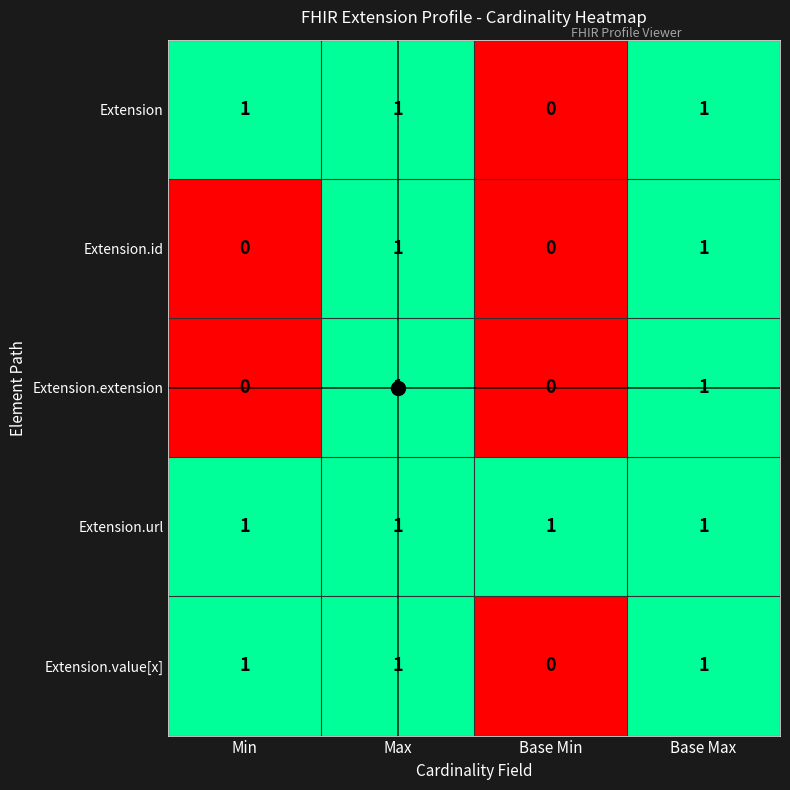

How many series are shown in this chart?

5